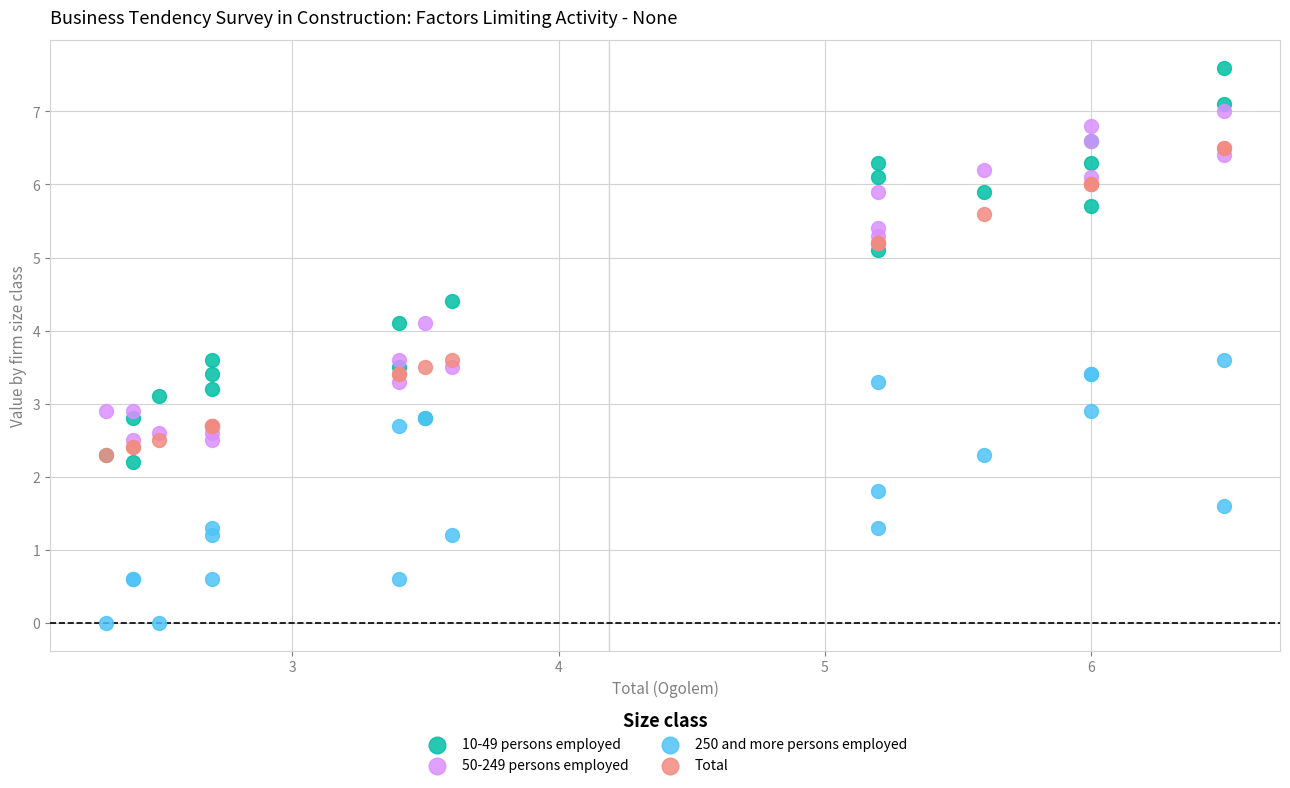

What are all the series names shown in the legend?

10-49 persons employed, 50-249 persons employed, 250 and more persons employed, Total